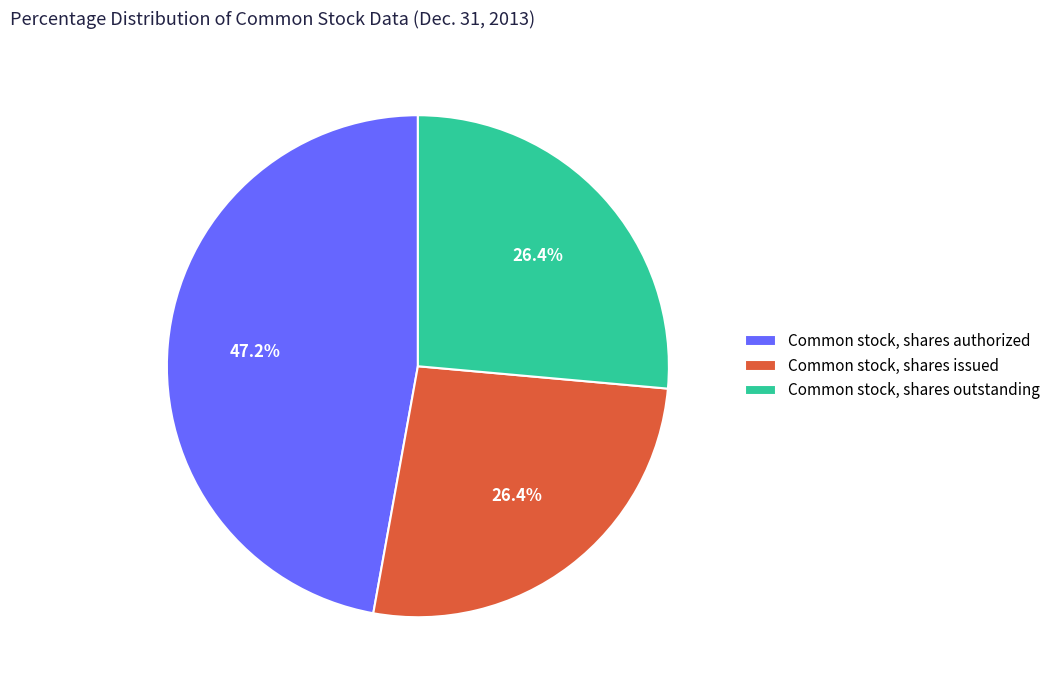

How many segments does this pie chart have?

3